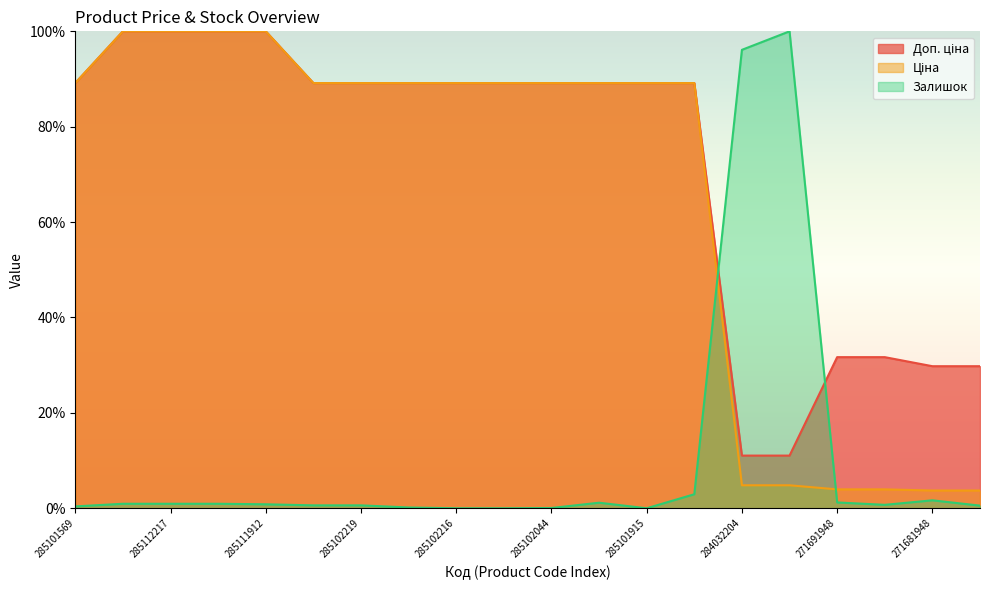

At how many categories does at least one series exceed 55?

16